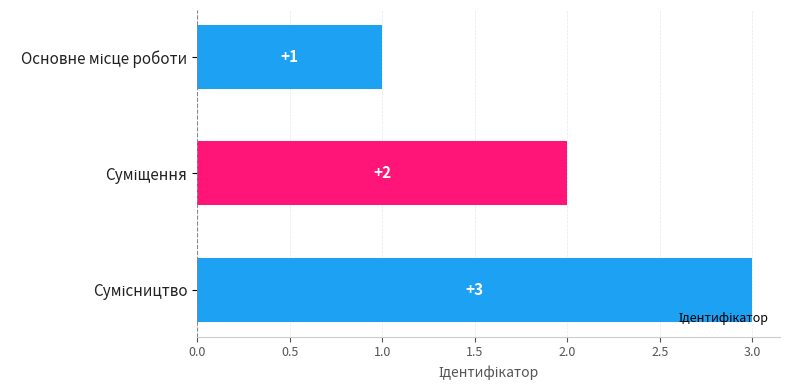

Does the chart contain stacked bars?

No